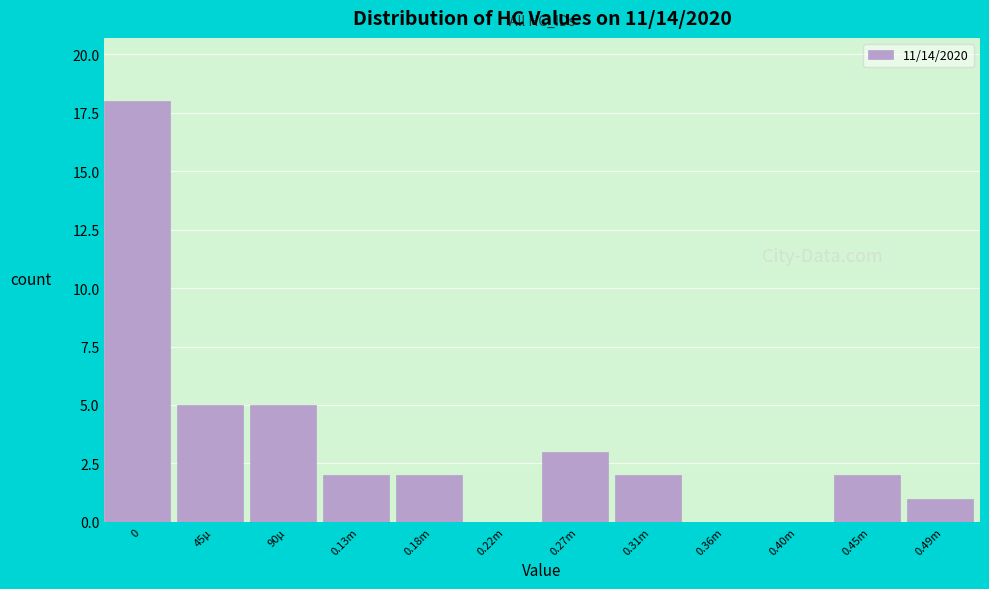

Reading left to right, what are all the values shown in this chart?

0=18	45µ=5	90µ=5	0.13m=2	0.18m=2	0.22m=0	0.27m=3	0.31m=2	0.36m=0	0.40m=0	0.45m=2	0.49m=1